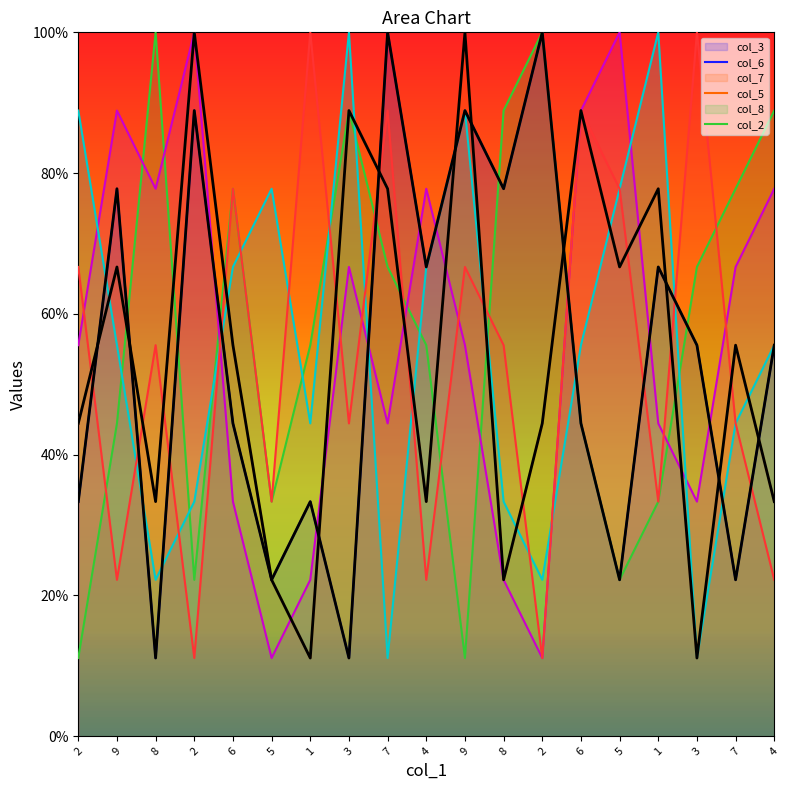

List the series in order of their peak value, highest first.

col_3, col_6, col_7, col_5, col_8, col_2